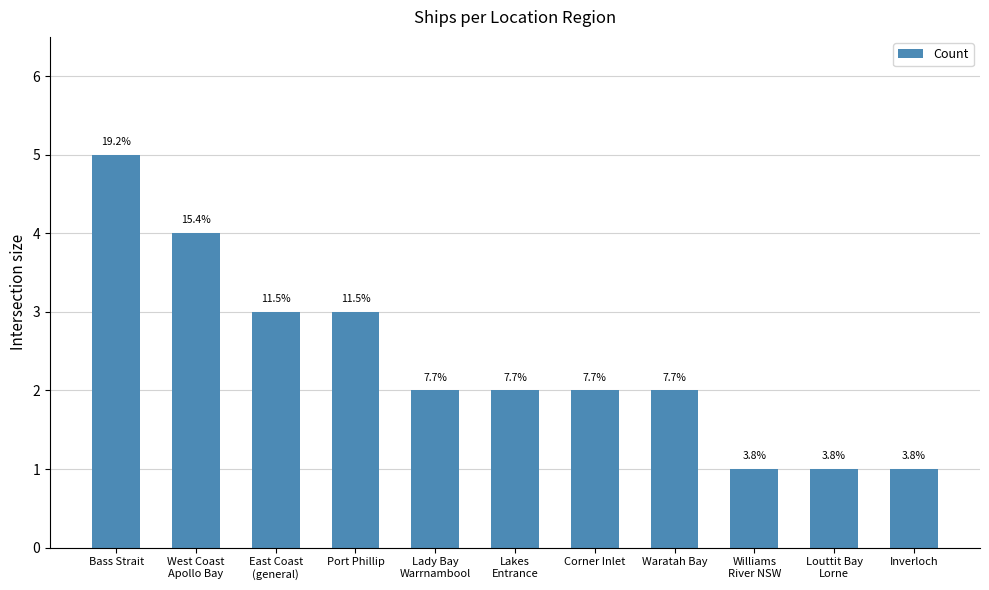

How many bars are there in total?

11